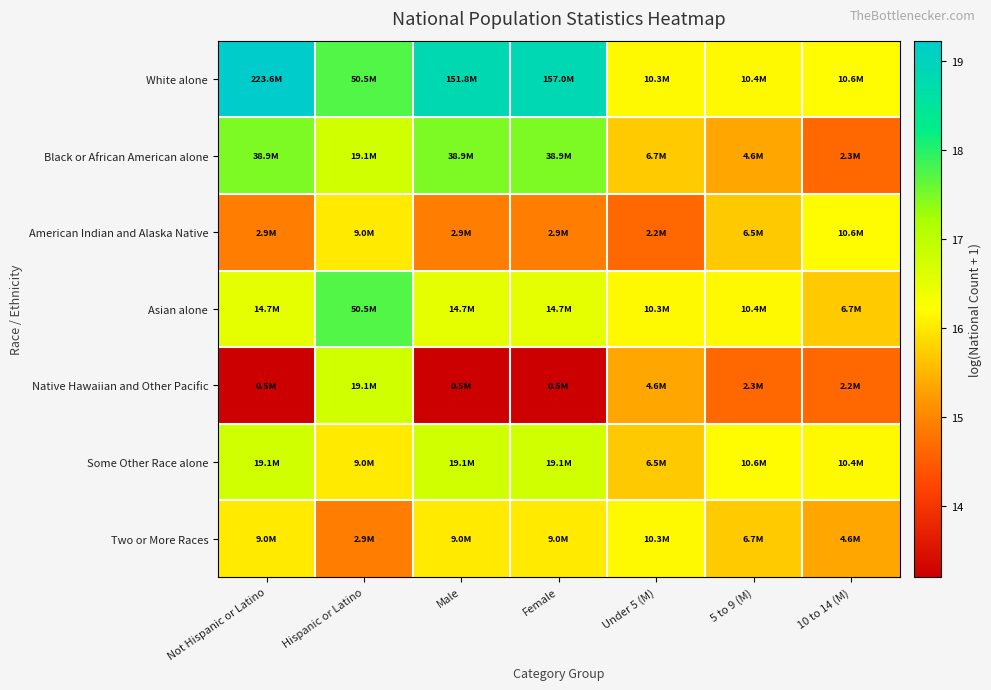

Between 10 to 14 (M) and Hispanic or Latino, which is larger?

Hispanic or Latino